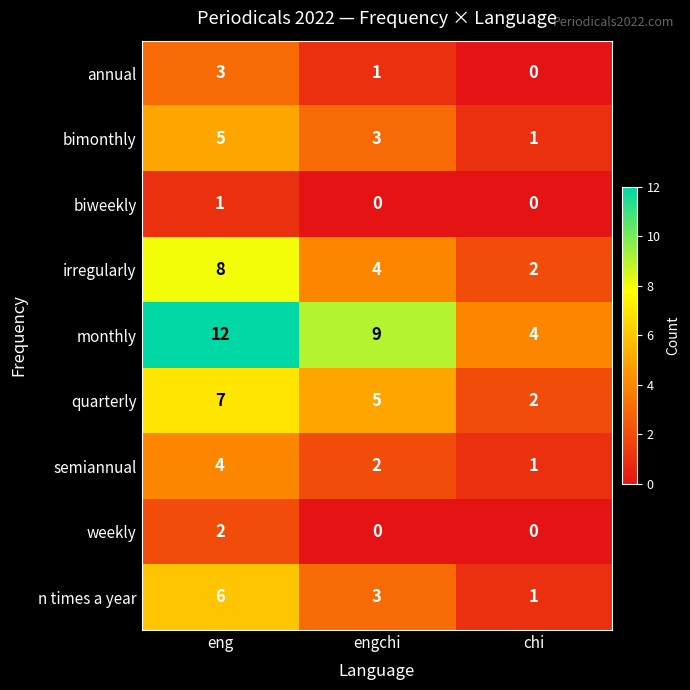

Is it true that n times a year equals 6 at eng?

True